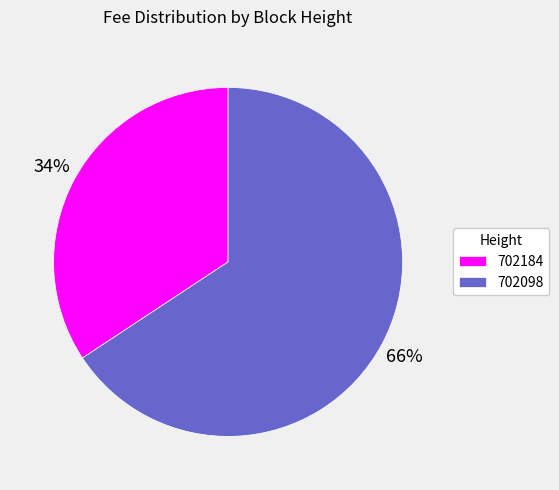

To the nearest percent, what is the combined percentage of 702098 and 702184?

100%